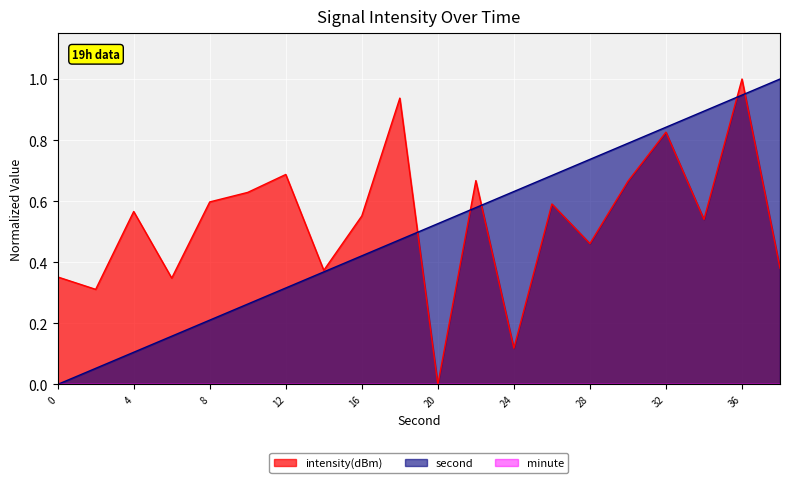

How many distinct data groups are displayed?

3